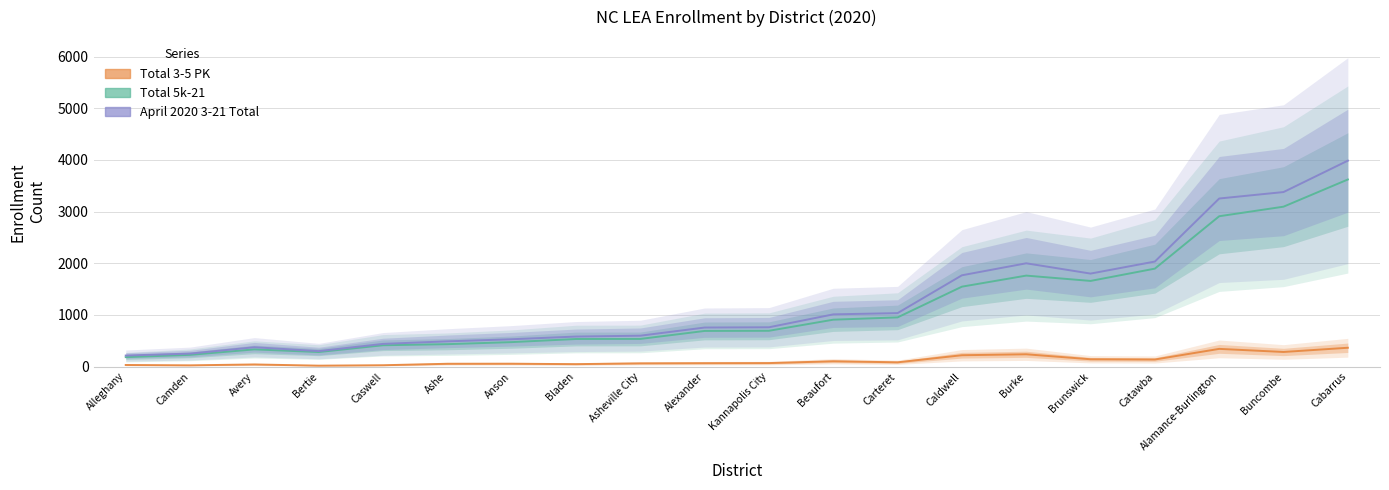

Rank the series at Kannapolis City from lowest to highest value.

Total 3-5 PK, Total 5k-21, April 2020 3-21 Total